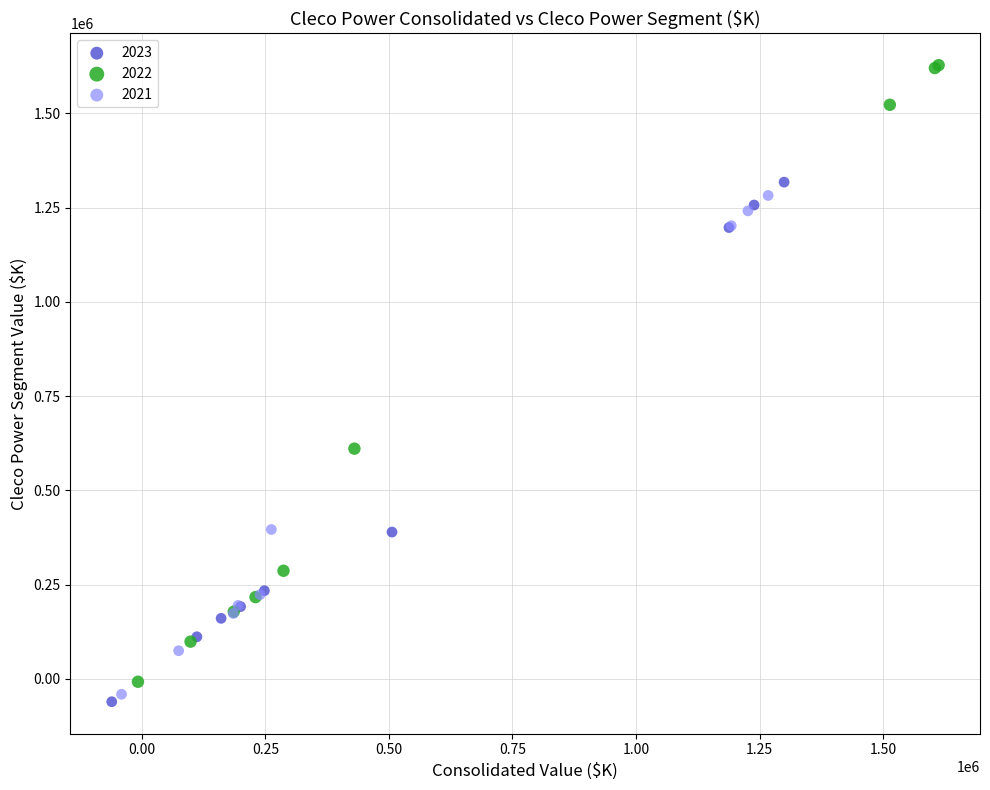

Which series contains the highest Y value?

2022